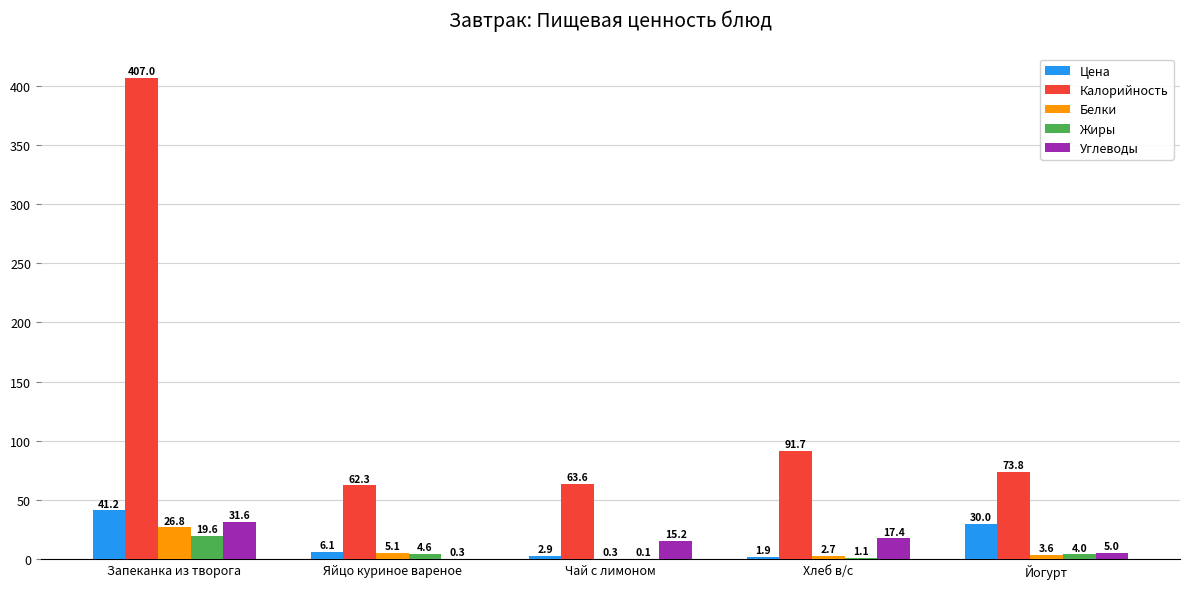

Reading left to right, extract all data points from this chart.

Цена: Запеканка из творога=41.2	Яйцо куриное вареное=6.1	Чай с лимоном=2.9	Хлеб в/с=1.9	Йогурт=30.0
Калорийность: Запеканка из творога=407.0	Яйцо куриное вареное=62.3	Чай с лимоном=63.6	Хлеб в/с=91.7	Йогурт=73.8
Белки: Запеканка из творога=26.8	Яйцо куриное вареное=5.1	Чай с лимоном=0.3	Хлеб в/с=2.7	Йогурт=3.6
Жиры: Запеканка из творога=19.6	Яйцо куриное вареное=4.6	Чай с лимоном=0.1	Хлеб в/с=1.1	Йогурт=4.0
Углеводы: Запеканка из творога=31.6	Яйцо куриное вареное=0.3	Чай с лимоном=15.2	Хлеб в/с=17.4	Йогурт=5.0